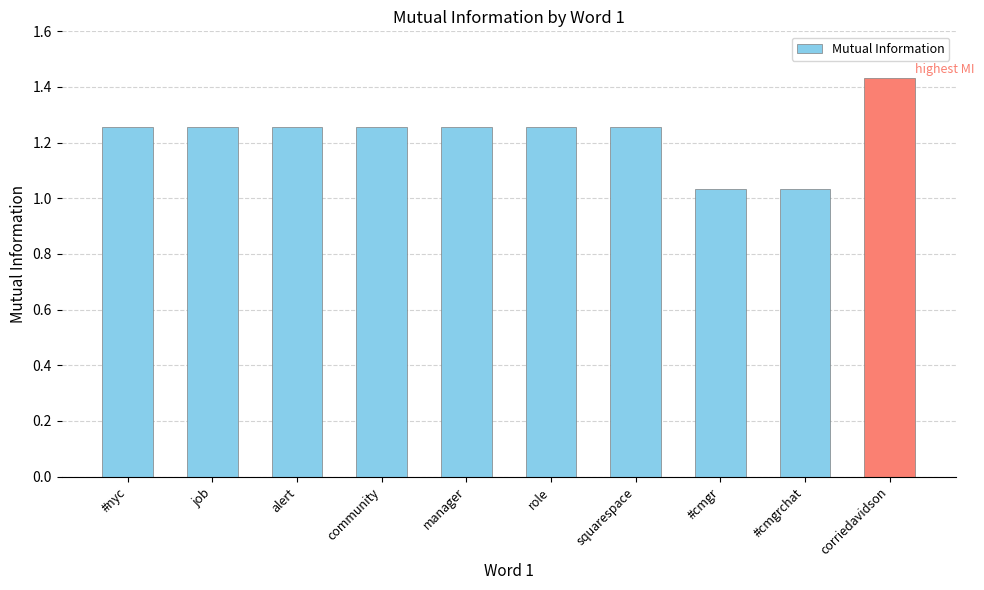

Approximately how many times larger is the value at squarespace compared to #cmgrchat?

1.2